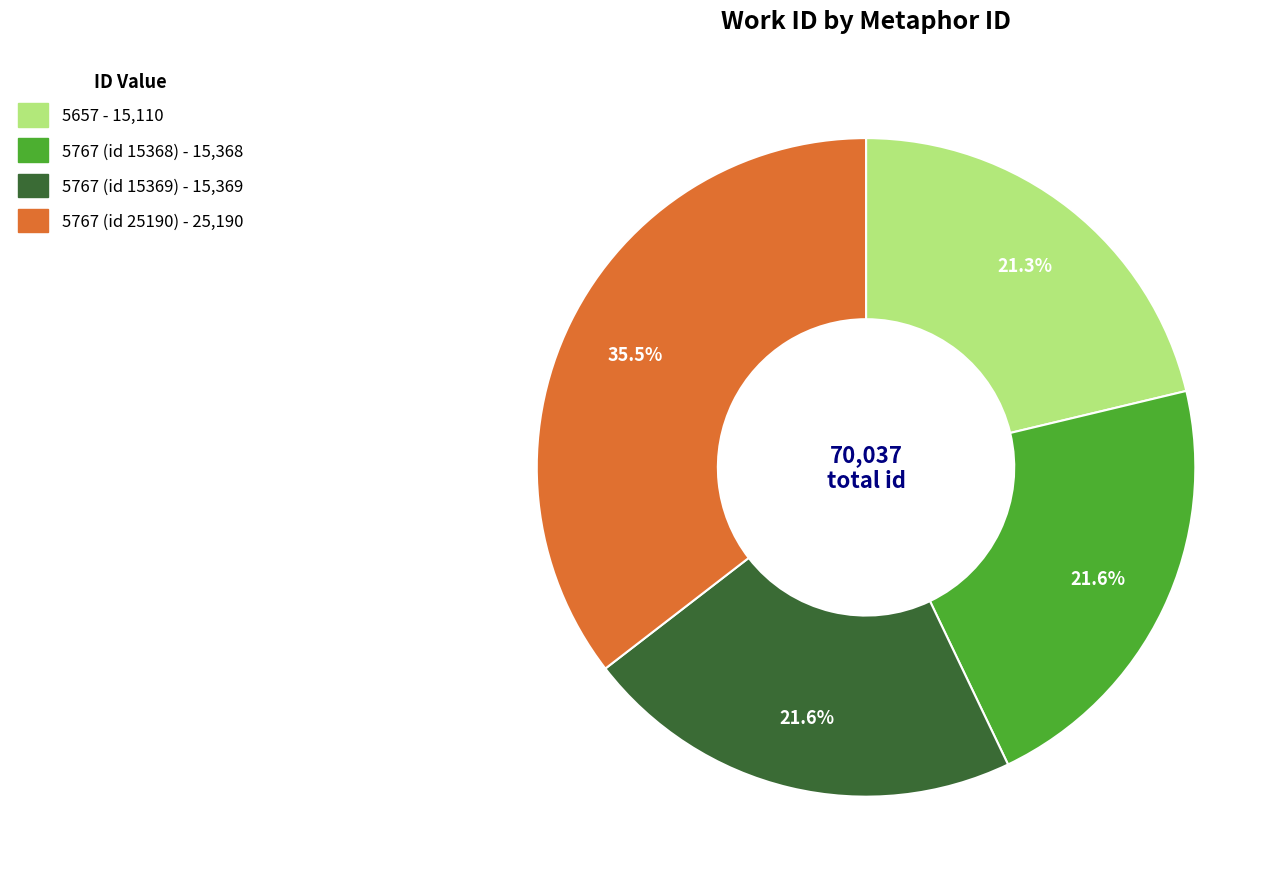

To the nearest percent, what is the difference between the 5657 and 5767 (id 25190) slice percentages?

14%